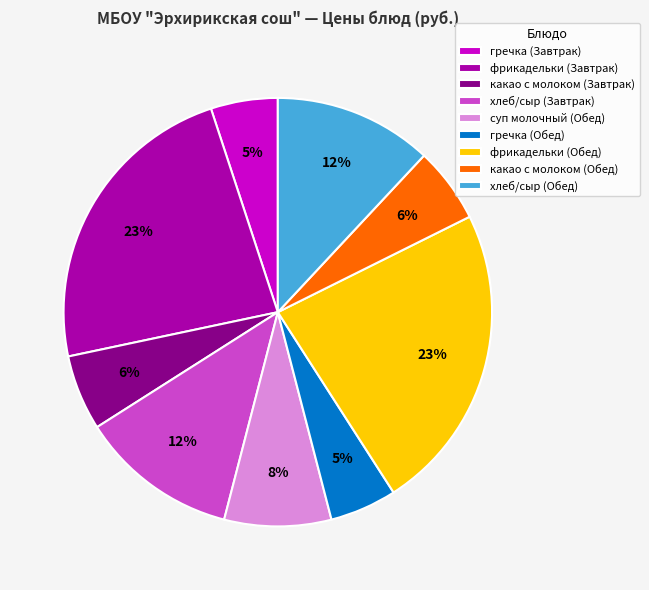

Does any single category account for the majority?

No